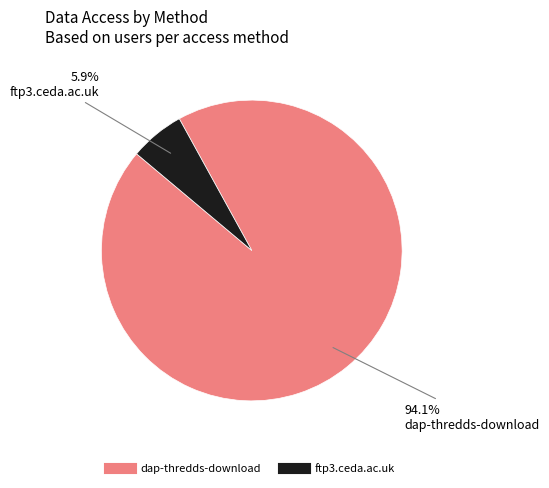

To the nearest percent, what portion does ftp3.ceda.ac.uk represent?

6%